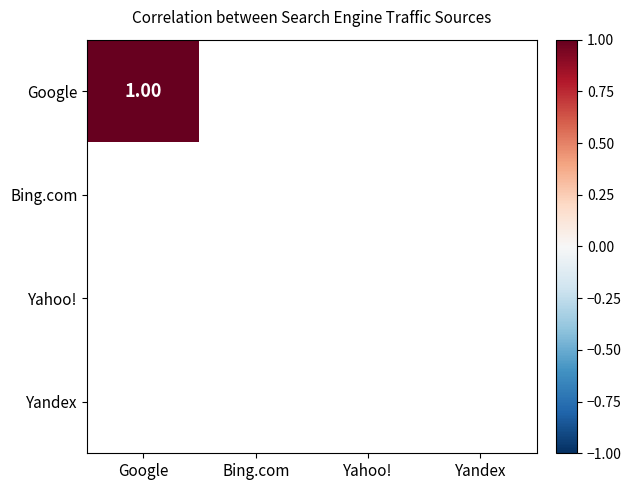

Which series changed the most between Yahoo! and Yandex?

Google